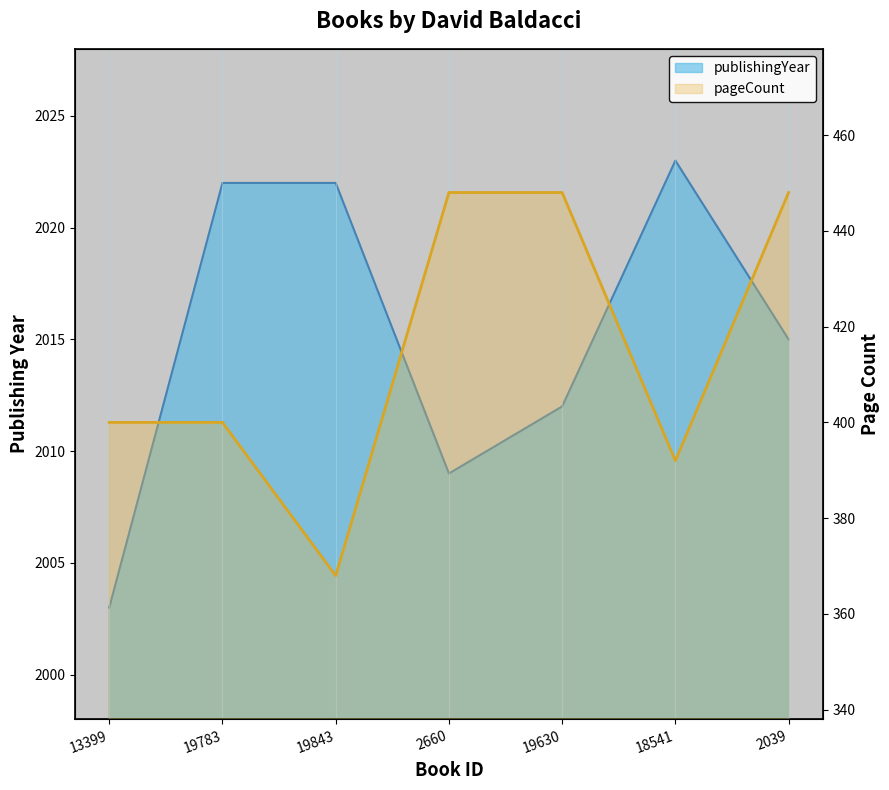

Where does the publishingYear series first go above 2015?

19783